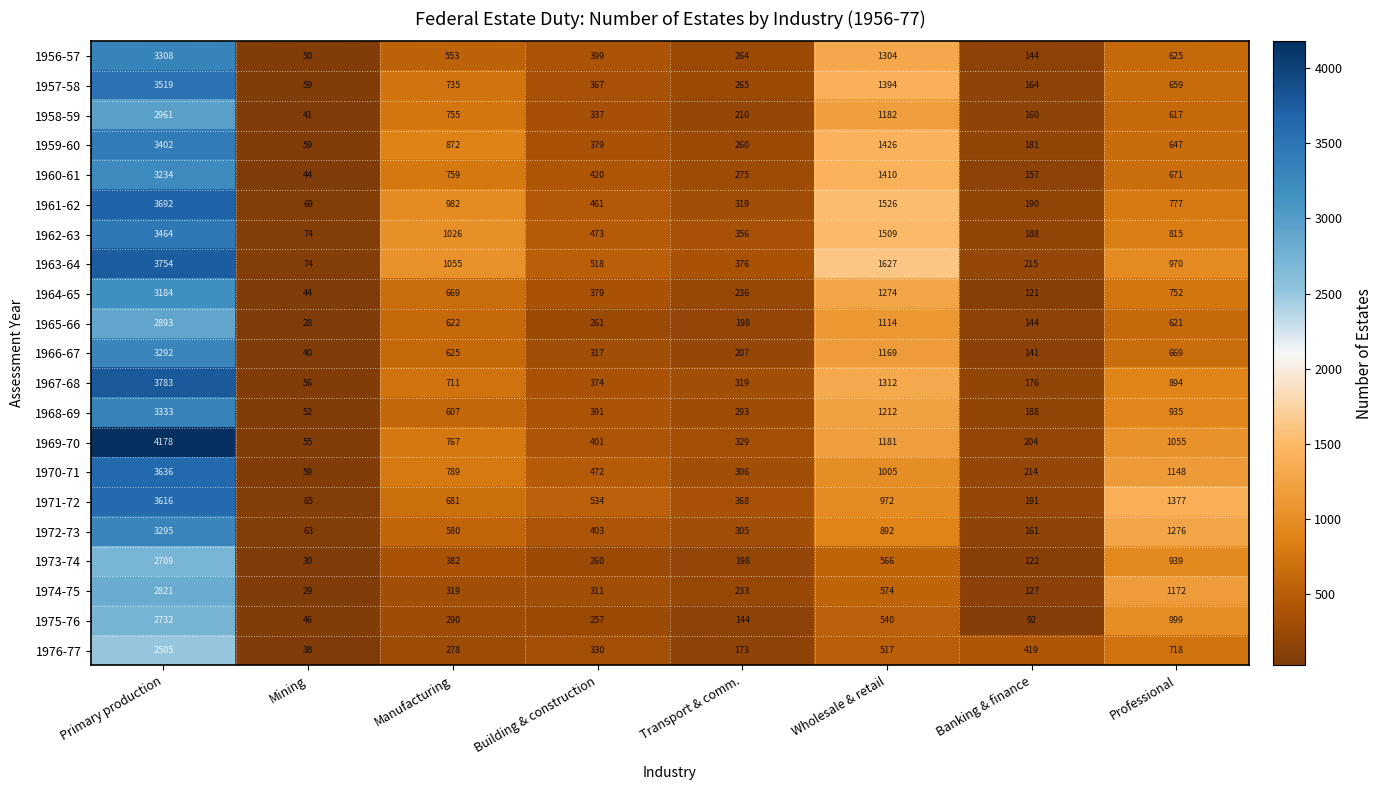

True or false: 1962-63 has a value of 175 at Building & construction.

False